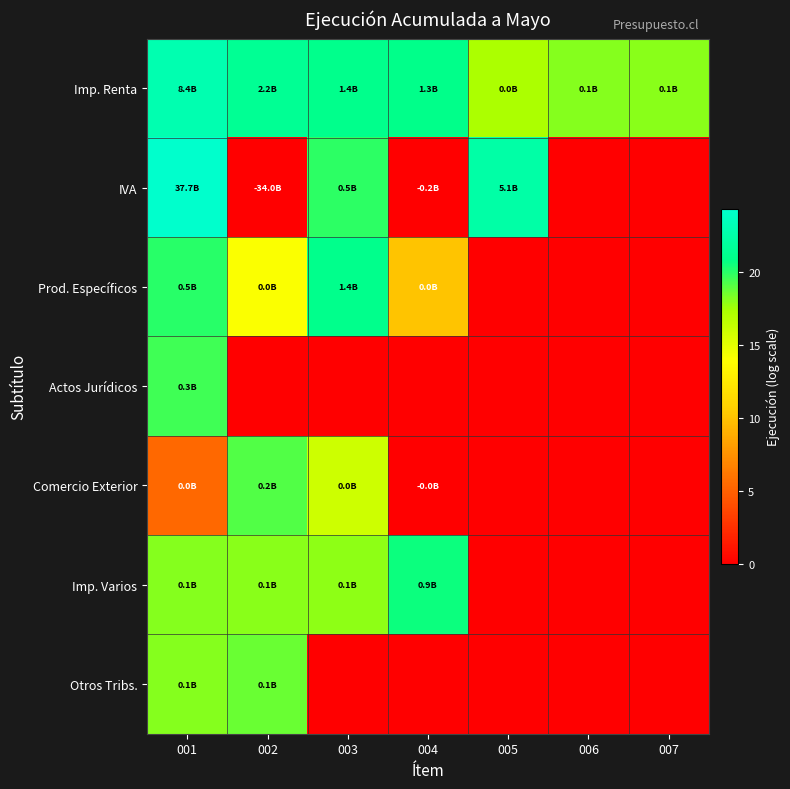

Which has a higher value, 001 or 005?

001